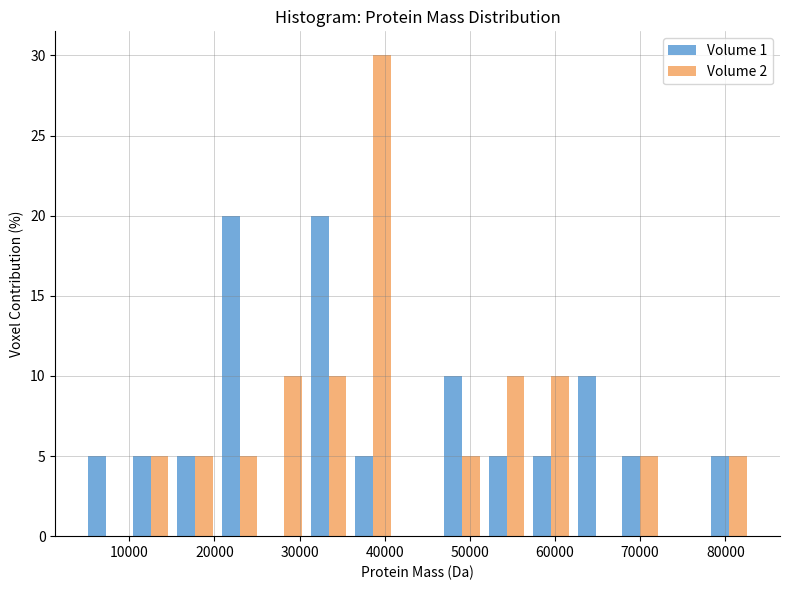

Reading left to right, transcribe this chart: for each range on the x-axis, give the height of each series' bar. Neither the bar edges nor the heights are printed on the chart, so give them approximately, as read against the axes.

5000 to 10000: Volume 1=5	Volume 2=0
10000 to 15000: Volume 1=5	Volume 2=5
15000 to 20000: Volume 1=5	Volume 2=5
20000 to 26000: Volume 1=20	Volume 2=5
26000 to 31000: Volume 1=0	Volume 2=10
31000 to 36000: Volume 1=20	Volume 2=10
36000 to 41000: Volume 1=5	Volume 2=30
41000 to 46000: Volume 1=0	Volume 2=0
46000 to 52000: Volume 1=10	Volume 2=5
52000 to 57000: Volume 1=5	Volume 2=10
57000 to 62000: Volume 1=5	Volume 2=10
62000 to 67000: Volume 1=10	Volume 2=0
67000 to 73000: Volume 1=5	Volume 2=5
73000 to 78000: Volume 1=0	Volume 2=0
78000 to 83000: Volume 1=5	Volume 2=5